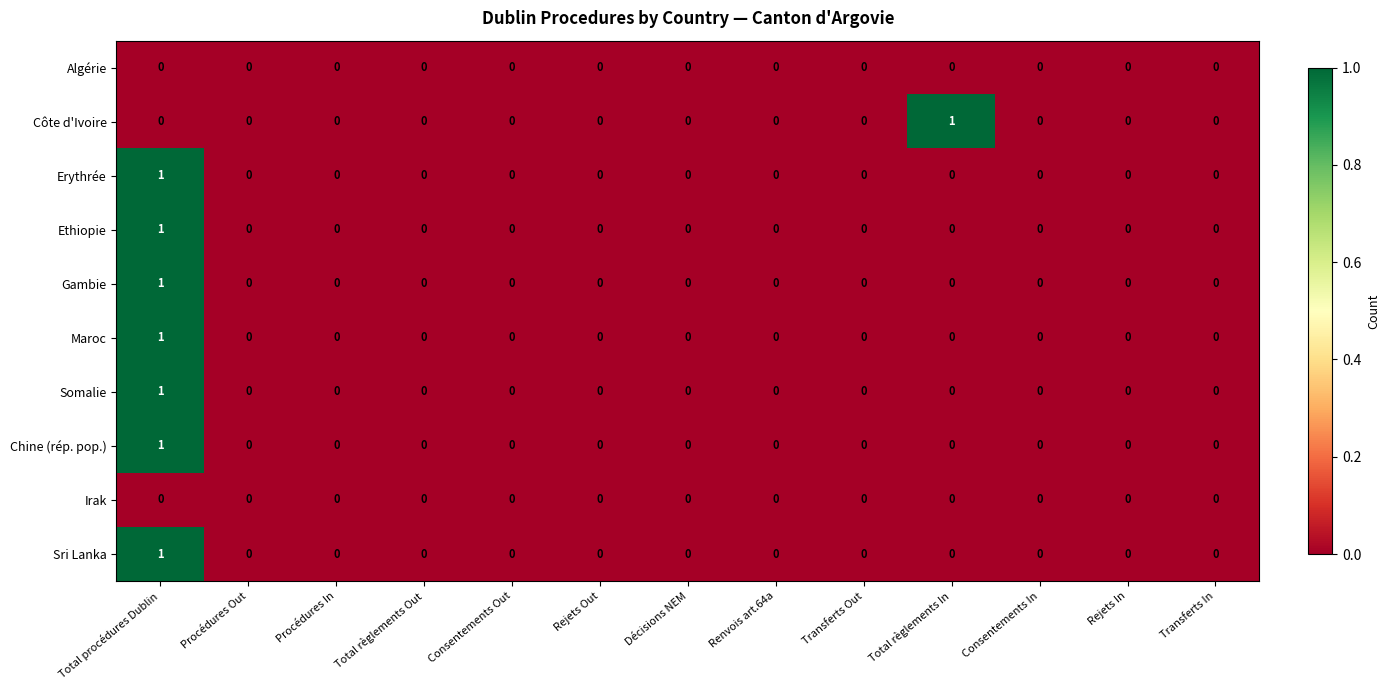

At which category is the sum across all series the highest?

Total procédures Dublin